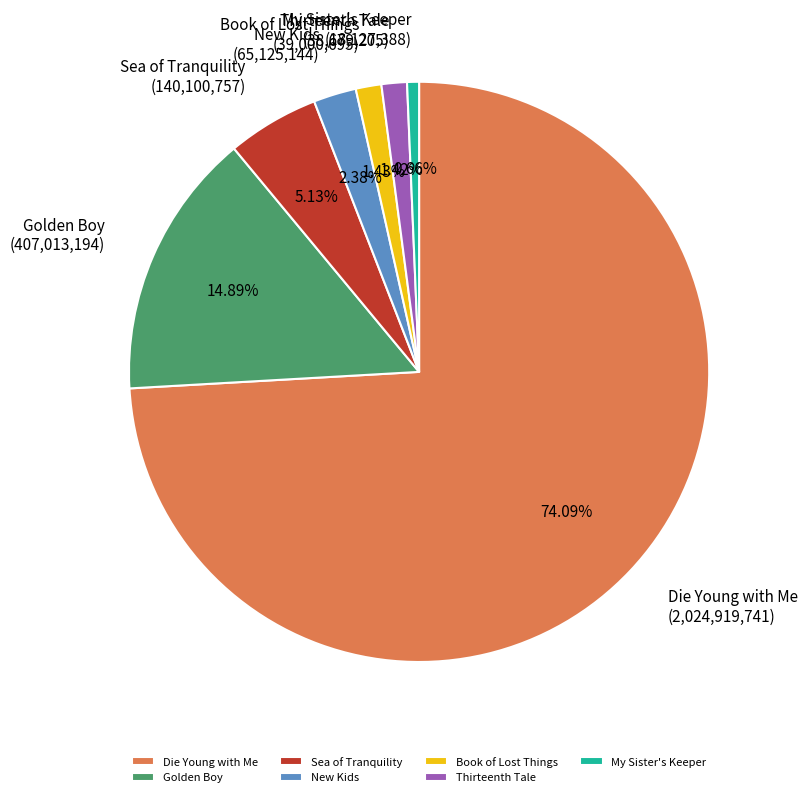

What percentage is the New Kids slice, to the nearest percent?

2%